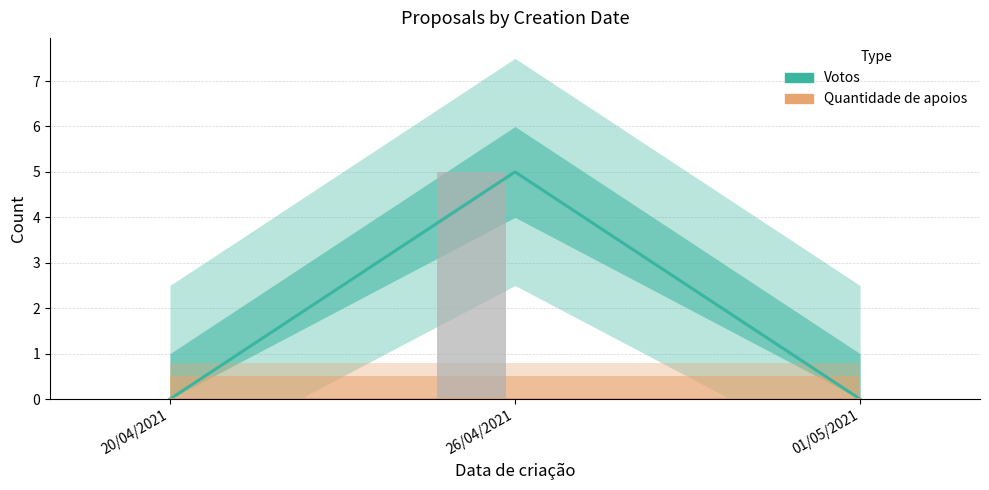

What position from the left is 20/04/2021?

1